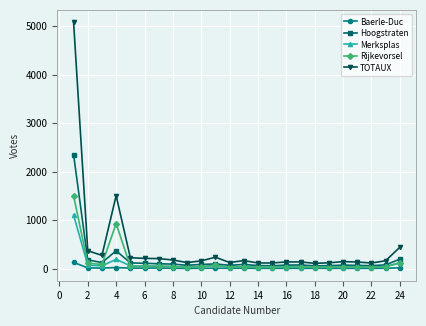

Rank the series by their maximum value, from lowest to highest.

Baerle-Duc, Merksplas, Rijkevorsel, Hoogstraten, TOTAUX